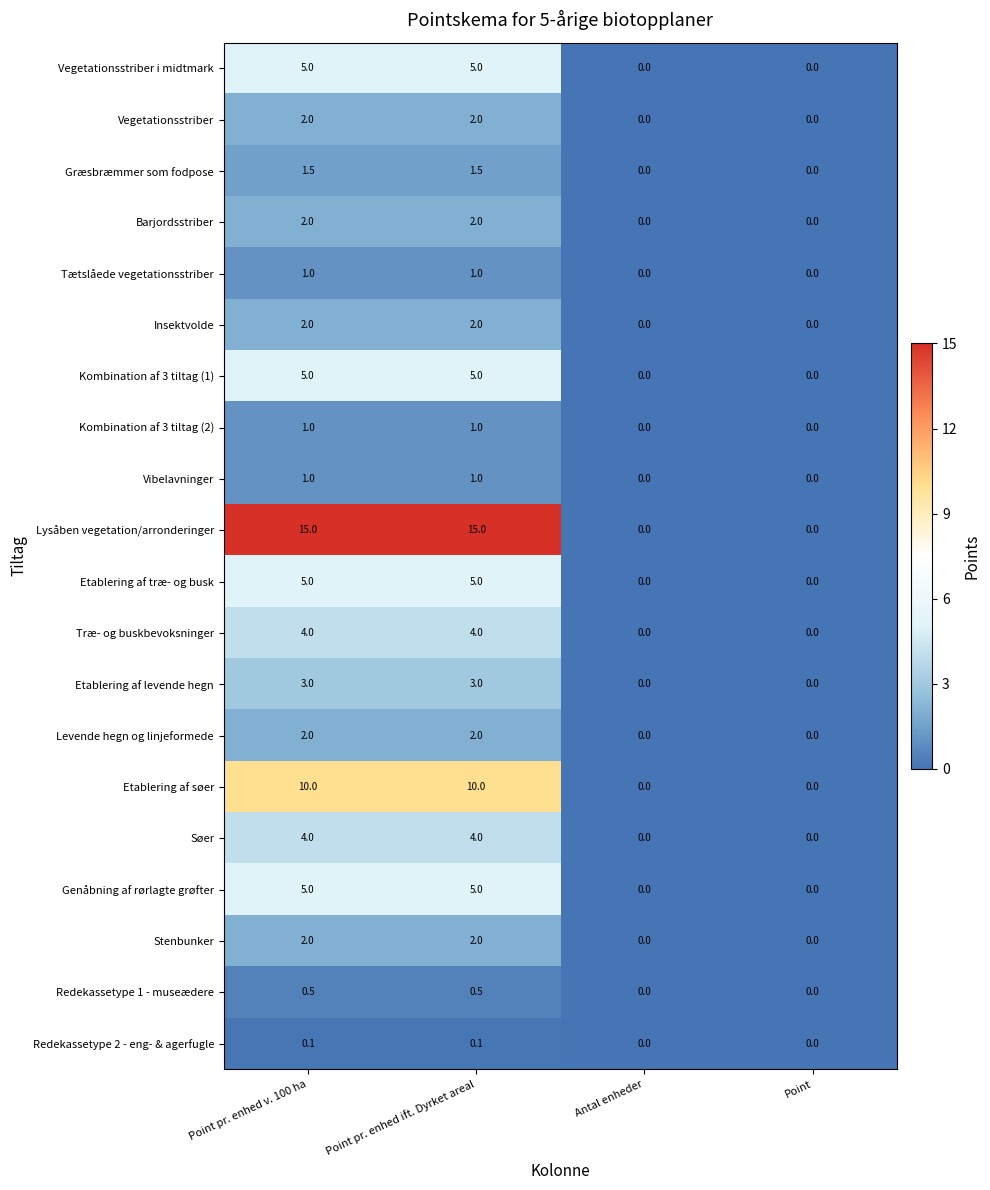

What is the difference between the maximum and minimum values in the Redekassetype 1 - museædere series?

0.5